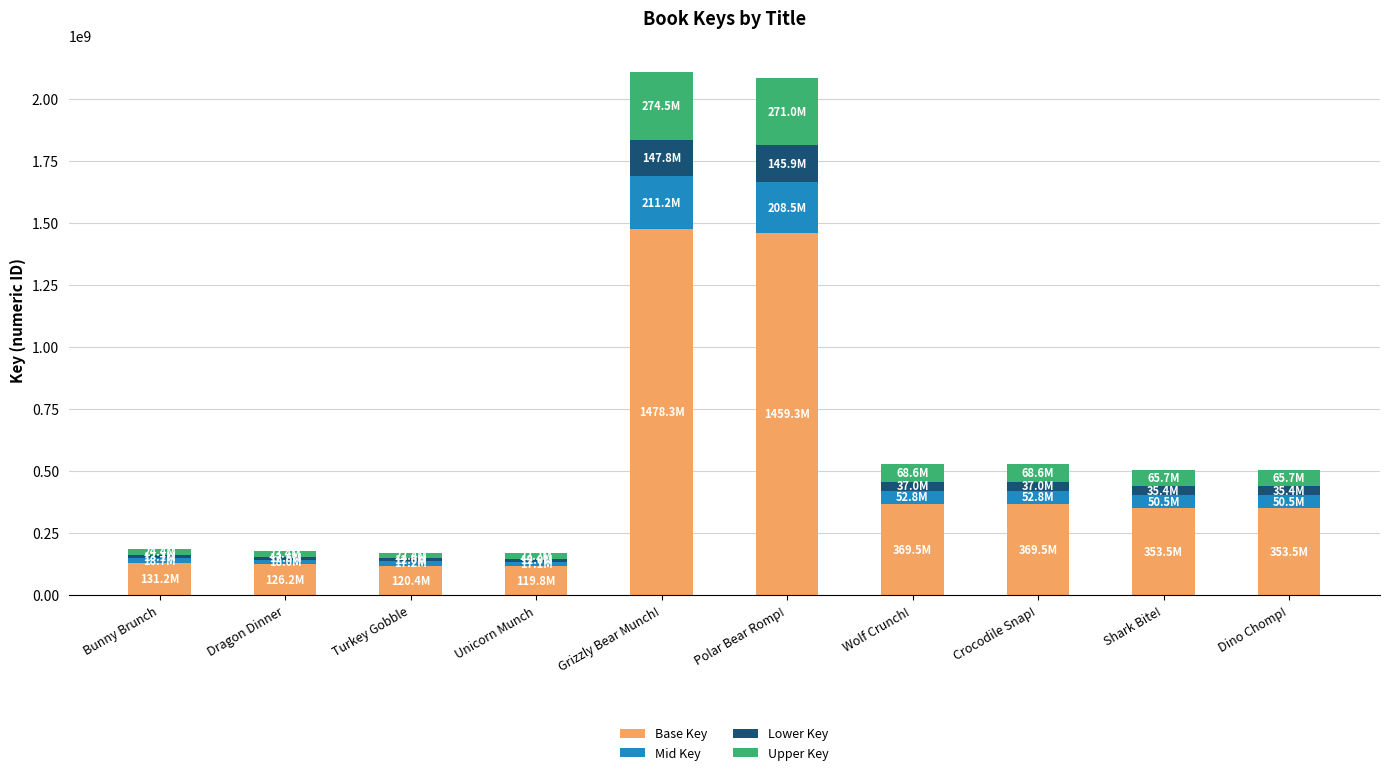

What is the total value across all series at Grizzly Bear Munch!?

2111818194